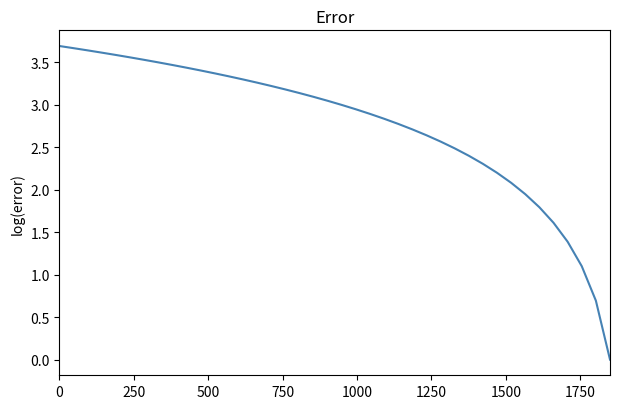

What is the maximum value shown in the chart?

3.7